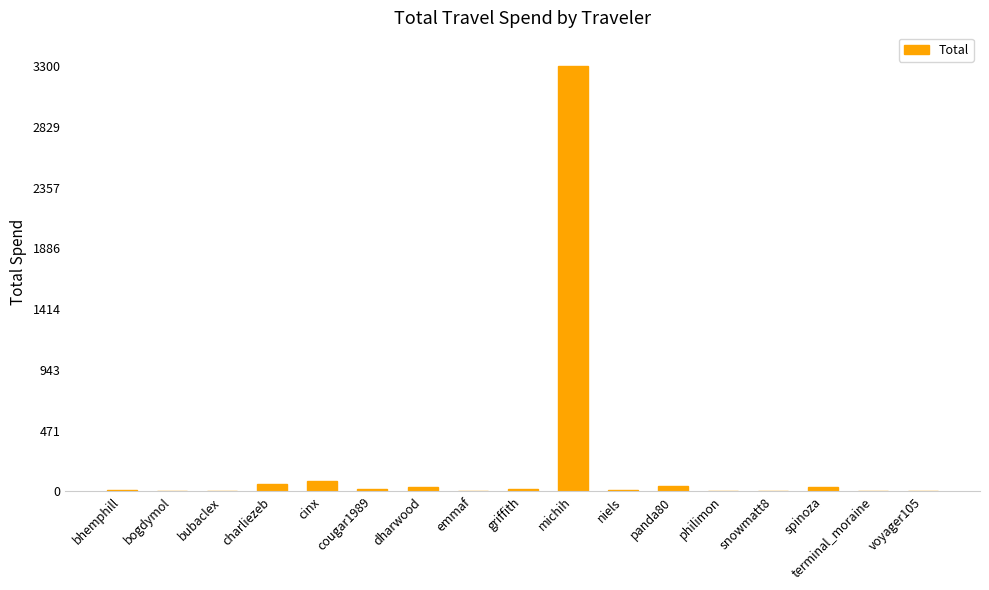

What is the sum of all values?

3621.1